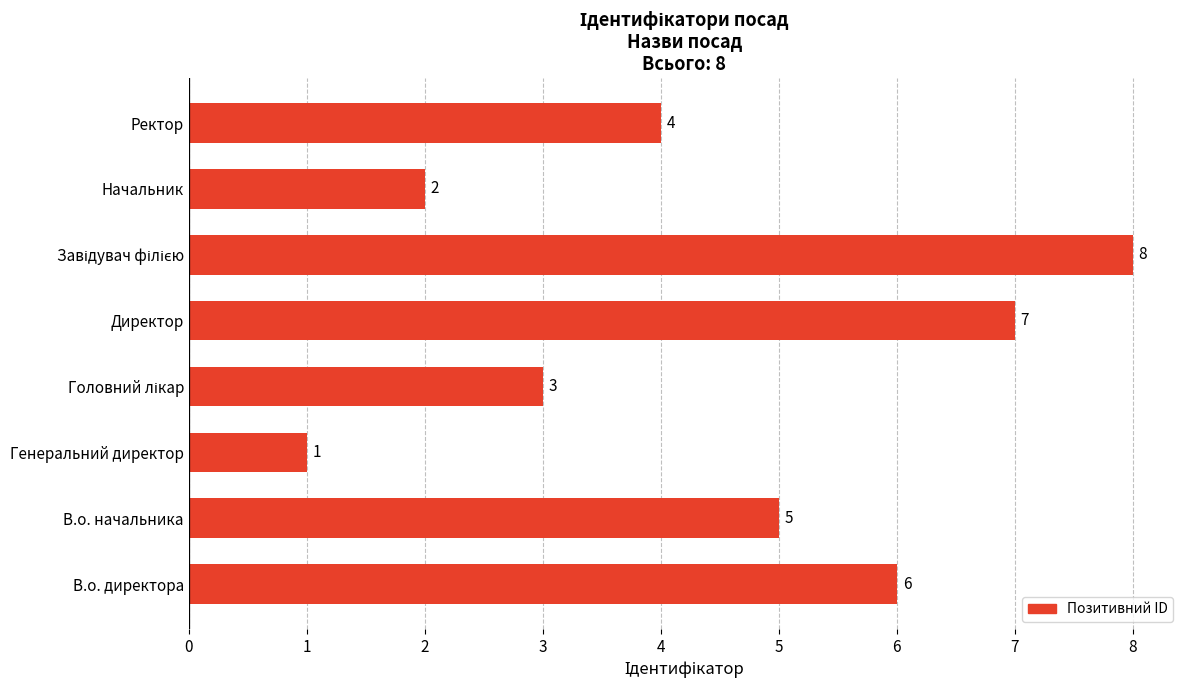

True or false: the data shows 4 at Ректор.

True